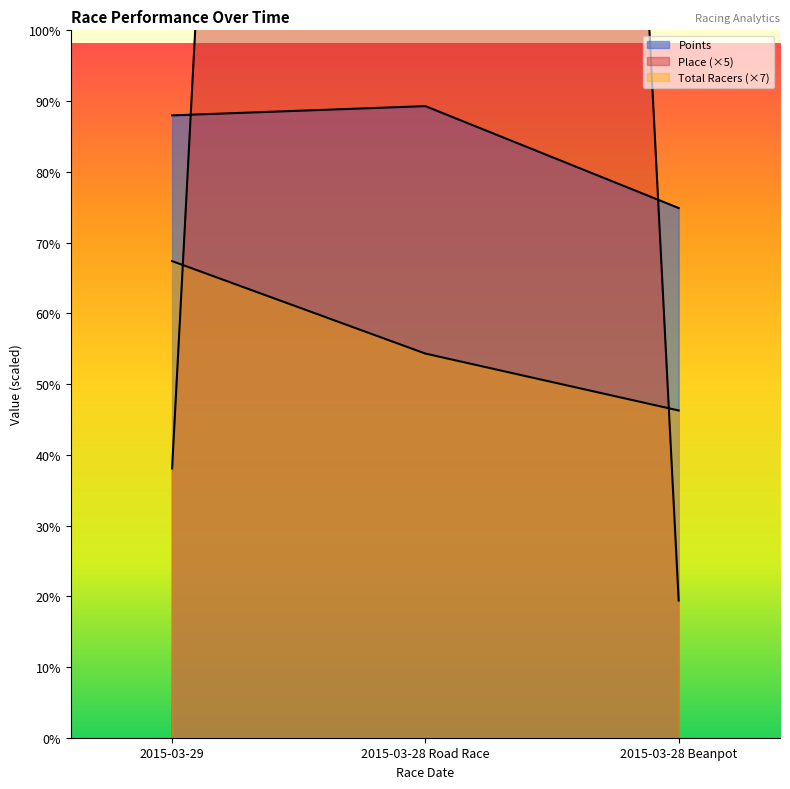

The value of Total Racers at 2015-03-28 Beanpot is 200.3. True or false?

False